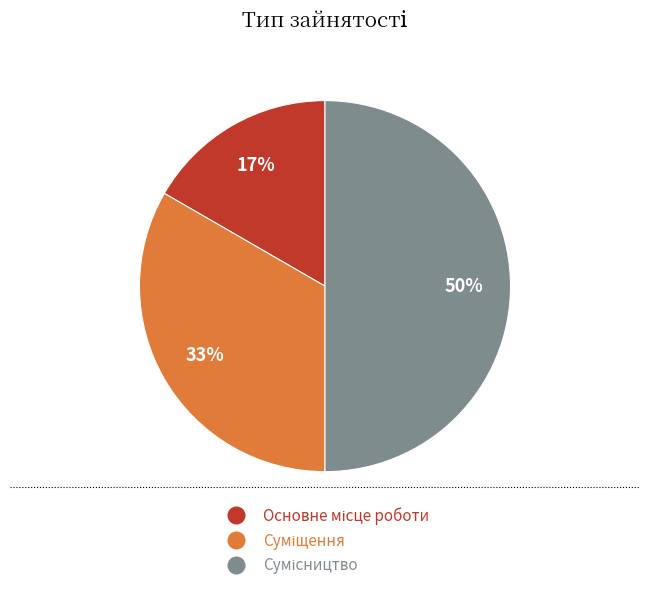

To the nearest percent, what is the average slice percentage?

33%